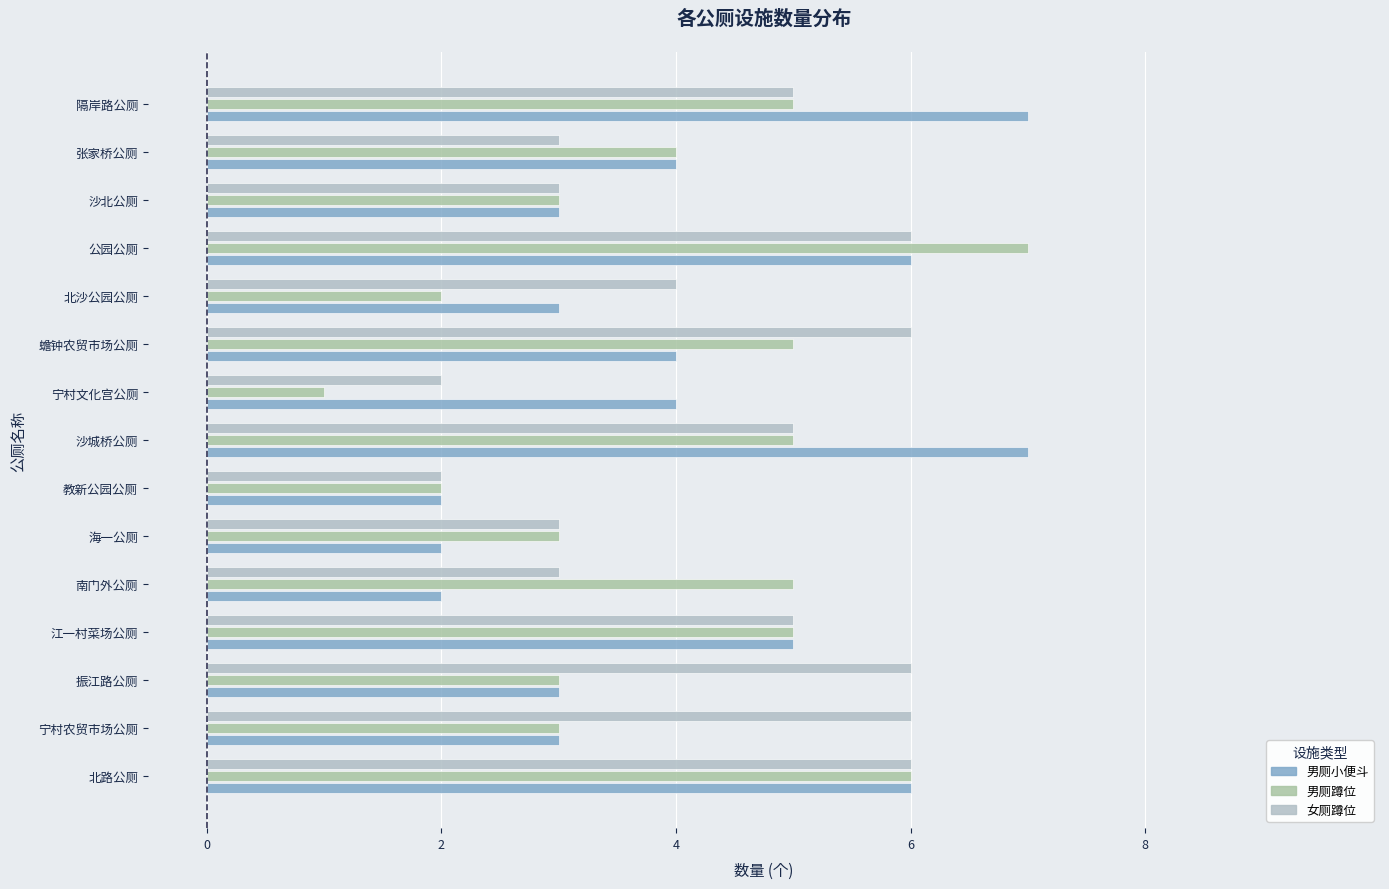

What are all the series names shown in the legend?

男厕小便斗, 男厕蹲位, 女厕蹲位